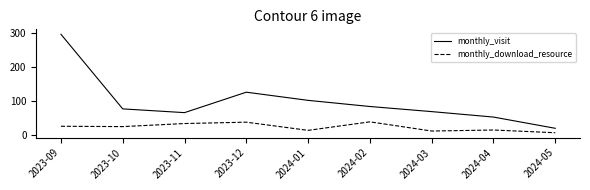

How many lines are shown in the chart?

2